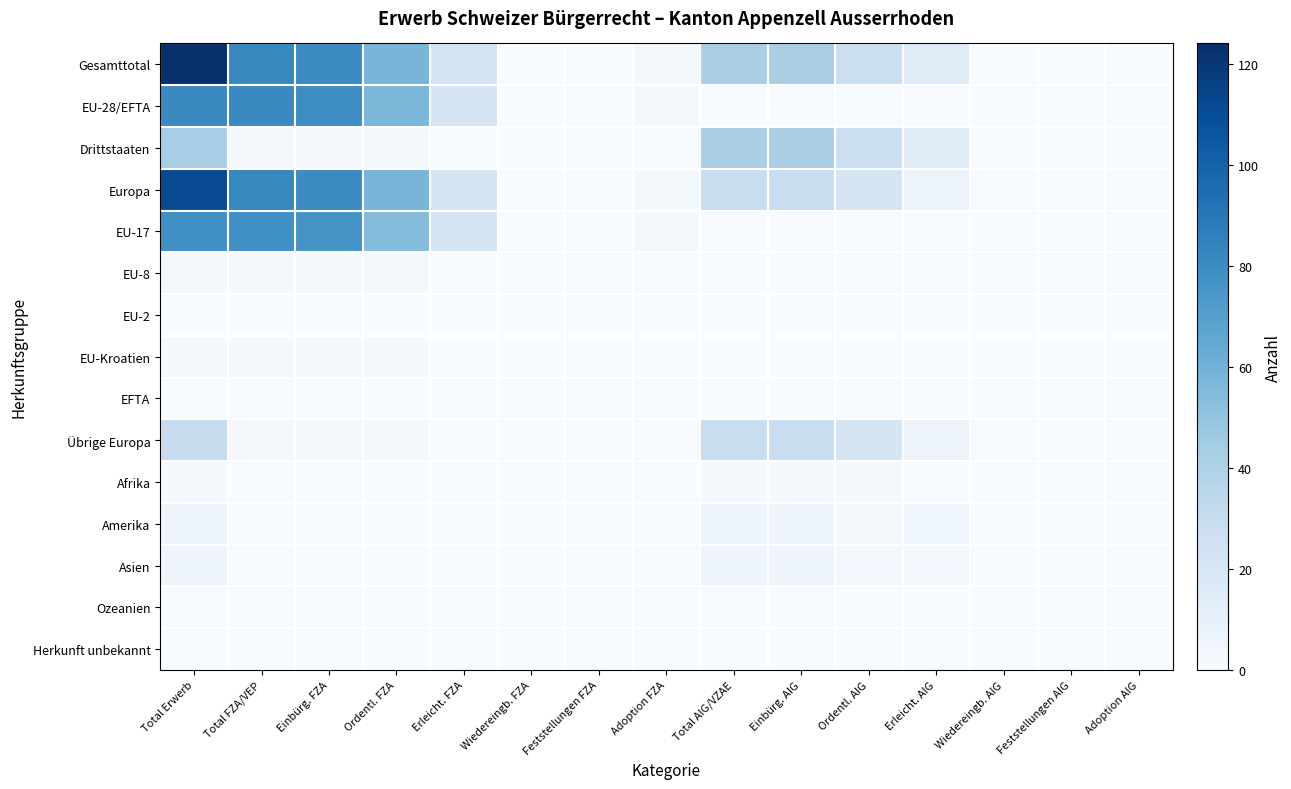

What is the difference between the highest and lowest values at Erleicht. AIG?

15